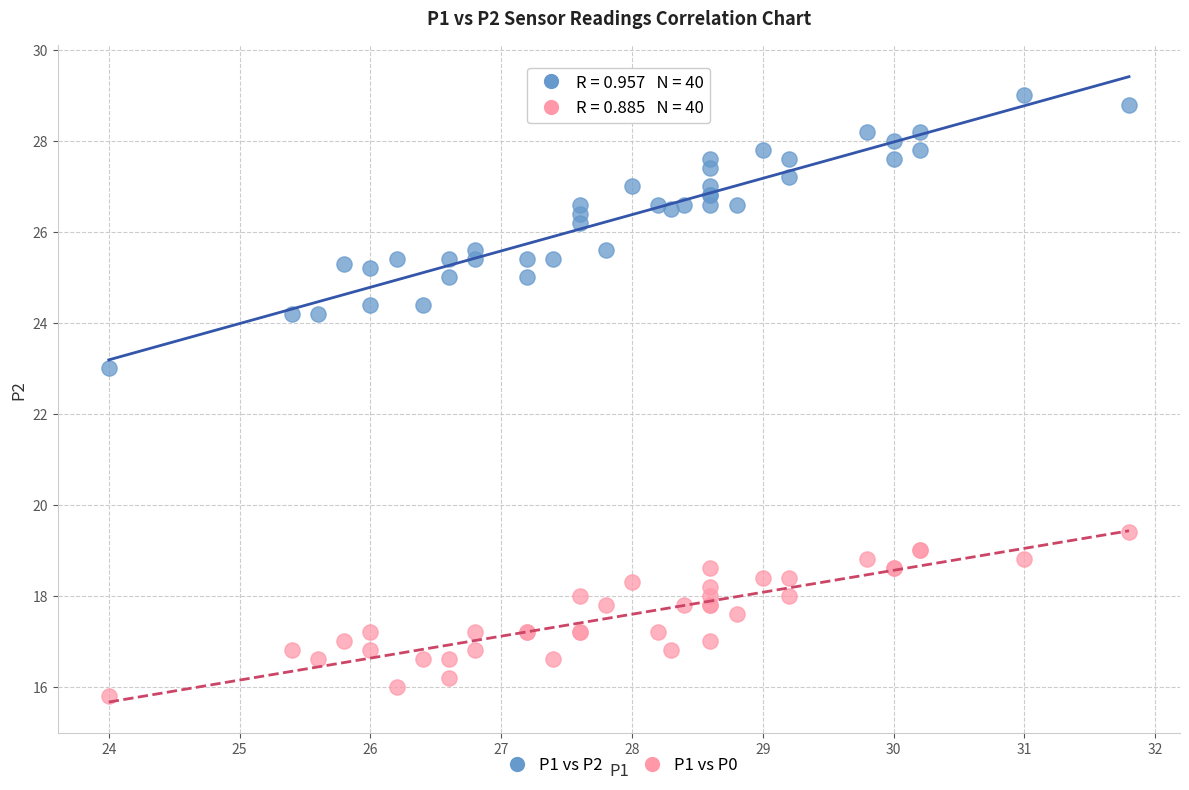

What are all the series names shown in the legend?

P1 vs P2, P1 vs P0